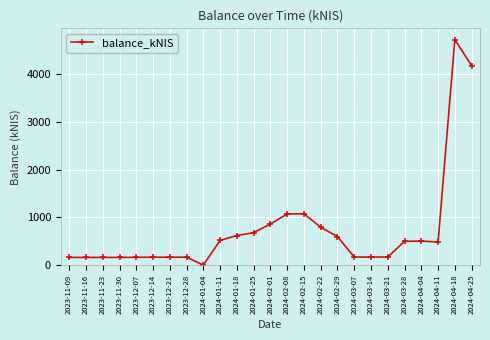

Which category has the highest value across all series?

2024-04-18